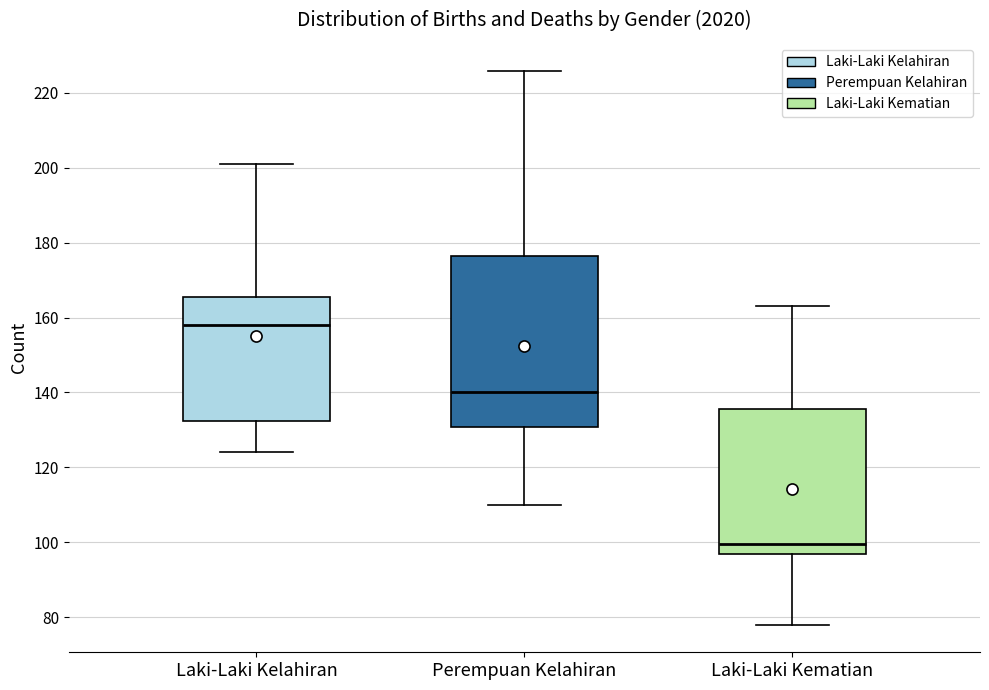

Which box is the tallest, from its lower edge to its upper edge?

Perempuan Kelahiran